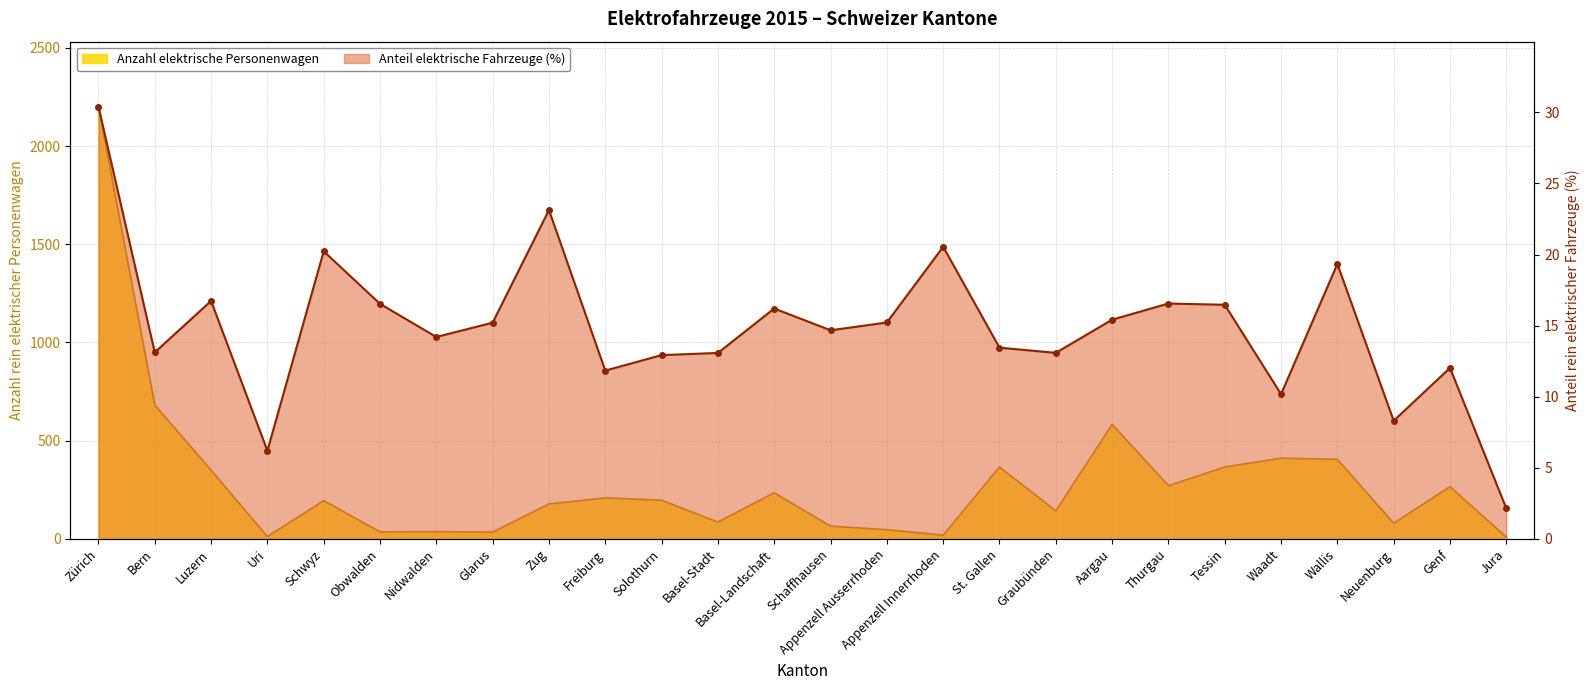

What is the highest value of the Anzahl elektrische Personenwagen series?

2201.0